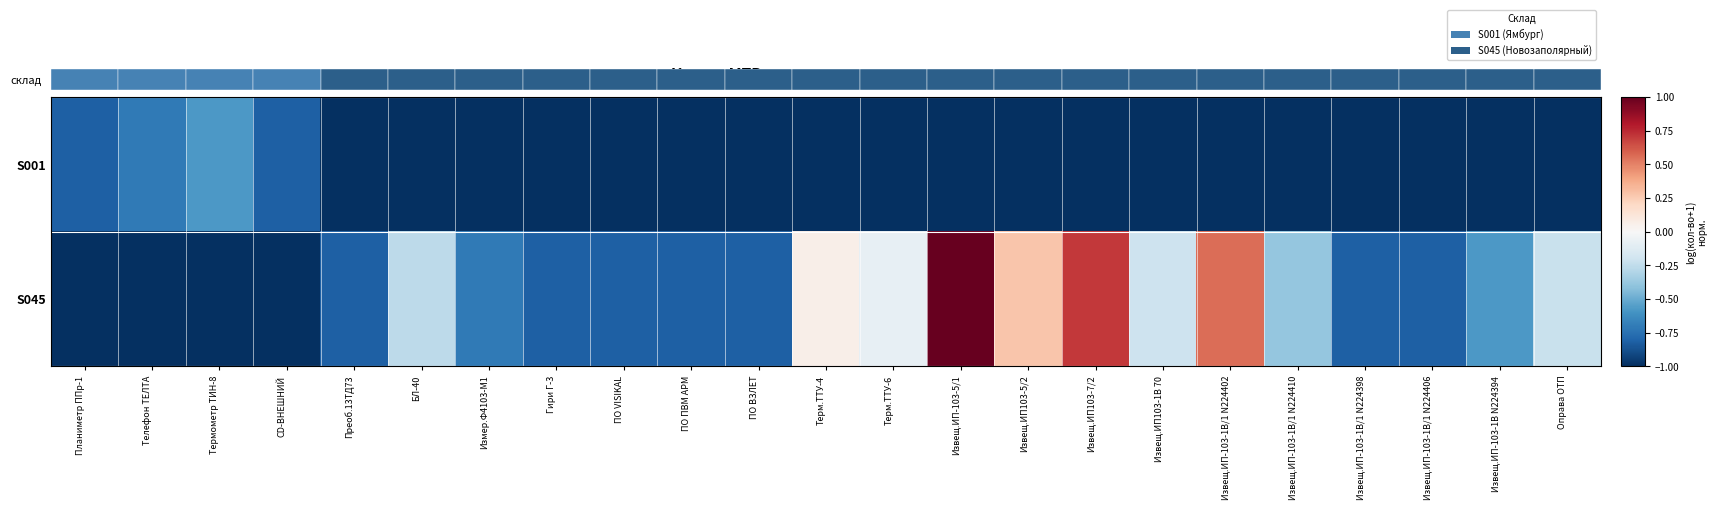

Reading left to right, transcribe all the data shown in this chart.

S001: Планиметр ППр-1=-0.8	Телефон ТЕЛТА=-0.7	Термометр ТИН-8=-0.6	СD-ВНЕШНИЙ=-0.8	Преоб.13ТД73=-1.0	БЛ-40=-1.0	Измер.Ф4103-М1=-1.0	Гири Г-3=-1.0	ПО VISIKAL=-1.0	ПО ПВМ АРМ=-1.0	ПО ВЗЛЕТ=-1.0	Терм.ТТУ-4=-1.0	Терм.ТТУ-6=-1.0	Извещ.ИП-103-5/1=-1.0	Извещ.ИП103-5/2=-1.0	Извещ.ИП103-7/2=-1.0	Извещ.ИП103-1В 70=-1.0	Извещ.ИП-103-1В/1 N224402=-1.0	Извещ.ИП-103-1В/1 N224410=-1.0	Извещ.ИП-103-1В/1 N224398=-1.0	Извещ.ИП-103-1В/1 N224406=-1.0	Извещ.ИП-103-1В N224394=-1.0	Оправа ОТП=-1.0
S045: Планиметр ППр-1=-1.0	Телефон ТЕЛТА=-1.0	Термометр ТИН-8=-1.0	СD-ВНЕШНИЙ=-1.0	Преоб.13ТД73=-0.8	БЛ-40=-0.3	Измер.Ф4103-М1=-0.7	Гири Г-3=-0.8	ПО VISIKAL=-0.8	ПО ПВМ АРМ=-0.8	ПО ВЗЛЕТ=-0.8	Терм.ТТУ-4=0.1	Терм.ТТУ-6=-0.1	Извещ.ИП-103-5/1=1.0	Извещ.ИП103-5/2=0.3	Извещ.ИП103-7/2=0.7	Извещ.ИП103-1В 70=-0.2	Извещ.ИП-103-1В/1 N224402=0.6	Извещ.ИП-103-1В/1 N224410=-0.4	Извещ.ИП-103-1В/1 N224398=-0.8	Извещ.ИП-103-1В/1 N224406=-0.8	Извещ.ИП-103-1В N224394=-0.6	Оправа ОТП=-0.2